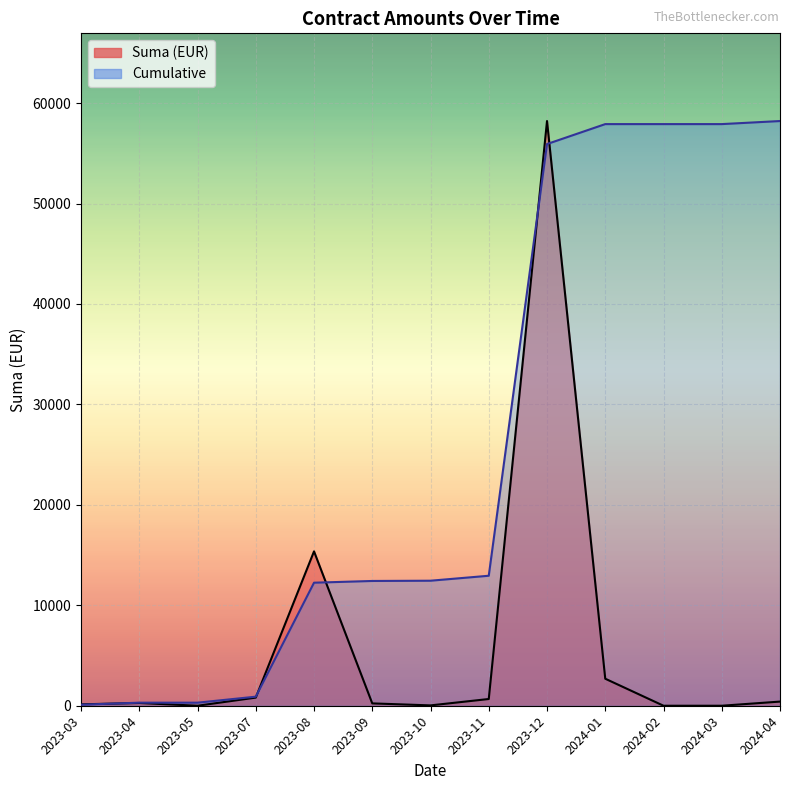

What value does the Cumulative series have at 2023-03?

102.5